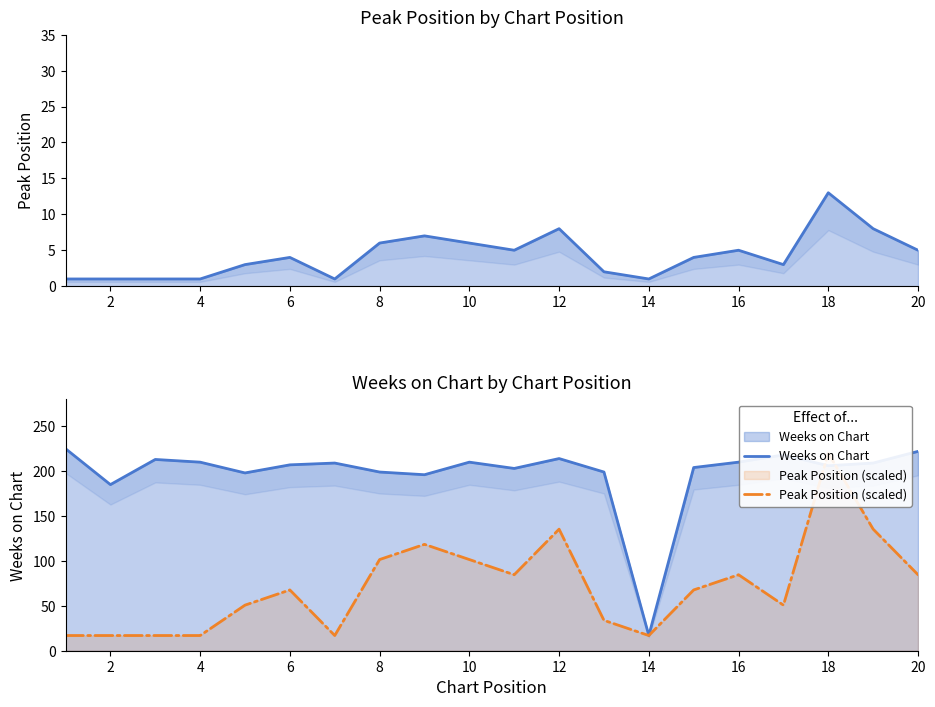

Reading left to right, what are all the values shown in this chart?

Peak Position: 1.0	1.0	1.0	1.0	3.0	4.0	1.0	6.0	7.0	6.0	5.0	8.0	2.0	1.0	4.0	5.0	3.0	13.0	8.0	5.0
Weeks on Chart: 225.0	185.0	213.0	210.0	198.0	207.0	209.0	199.0	196.0	210.0	203.0	214.0	199.0	17.0	204.0	210.0	218.0	206.0	209.0	222.0
Peak Position (scaled): 16.9	16.9	16.9	16.9	50.8	67.7	16.9	101.5	118.5	101.5	84.6	135.4	33.8	16.9	67.7	84.6	50.8	220.0	135.4	84.6